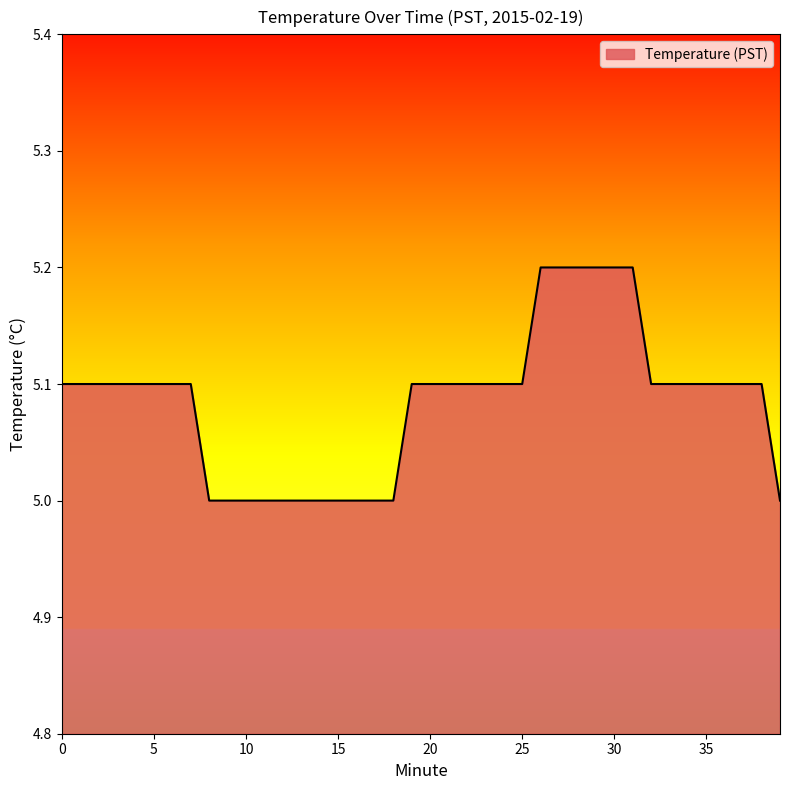

Count the values in the range 5 to 6.

40